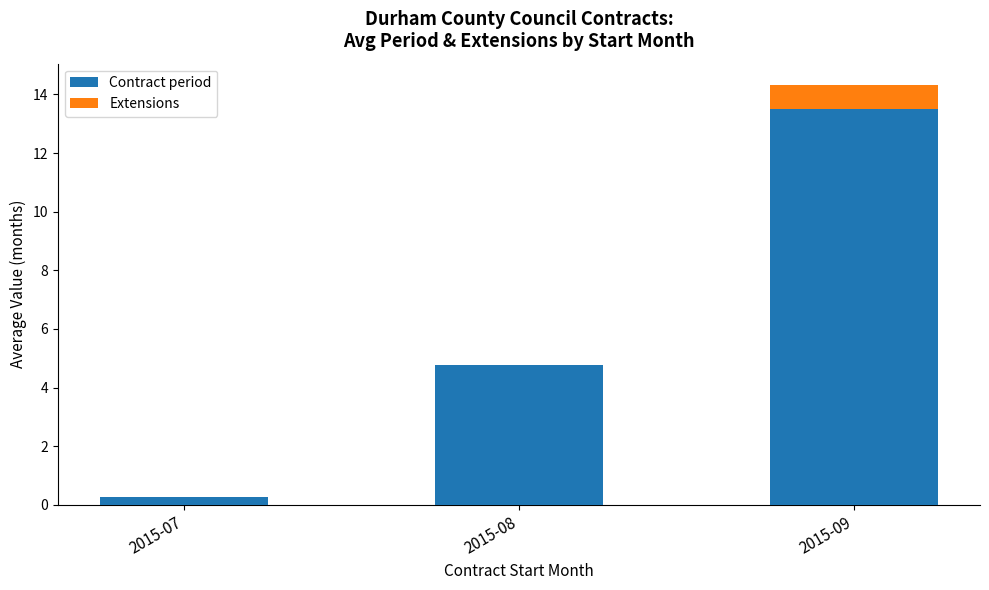

How many series are shown in this chart?

2